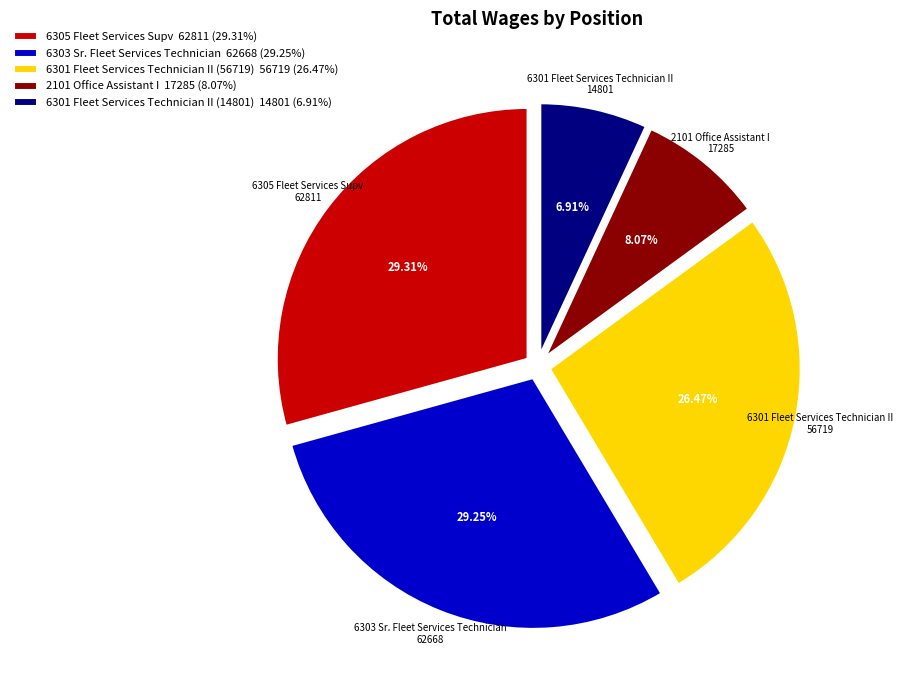

Does any single category account for the majority?

No